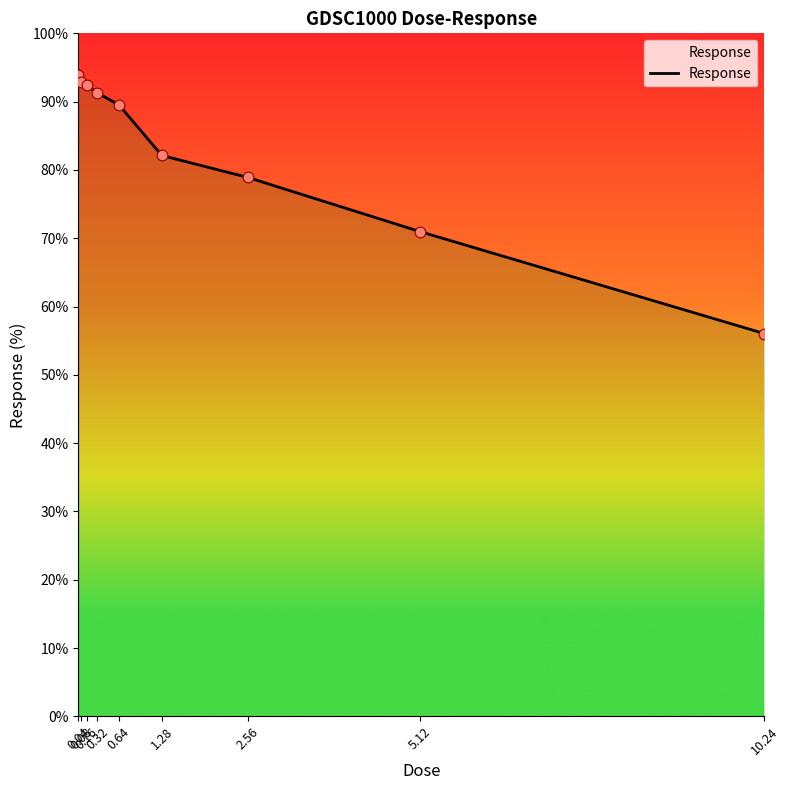

Which has a higher value, 0.04 or 10.24?

0.04